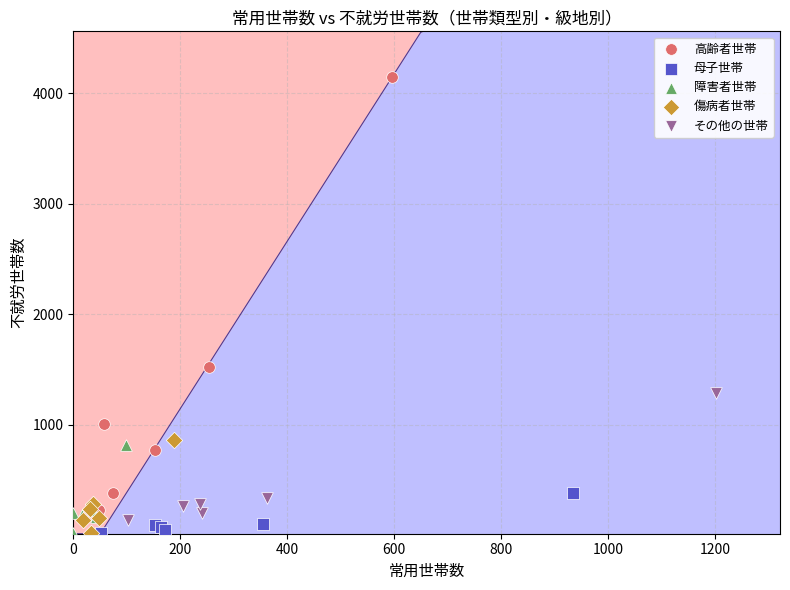

Which series contains the highest Y value?

高齢者世帯